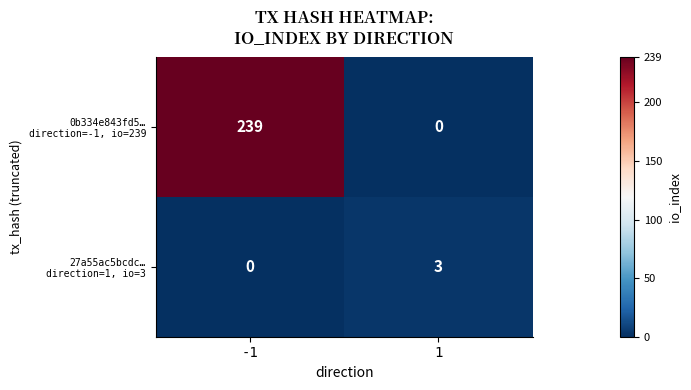

What is the total value across all series at 1?

3